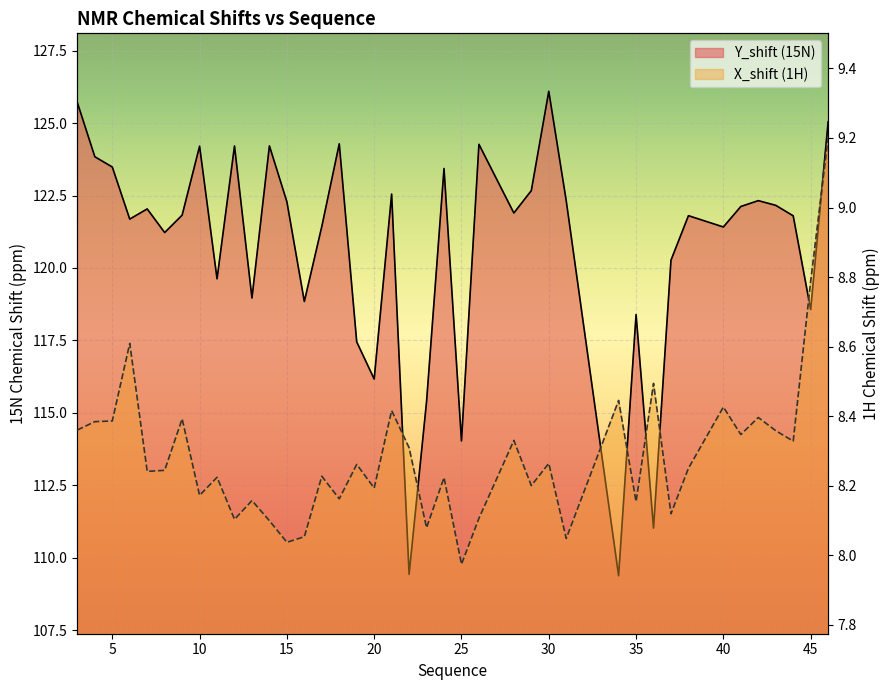

Is the value of Y_shift at 20 greater than the value of X_shift at 46?

Yes